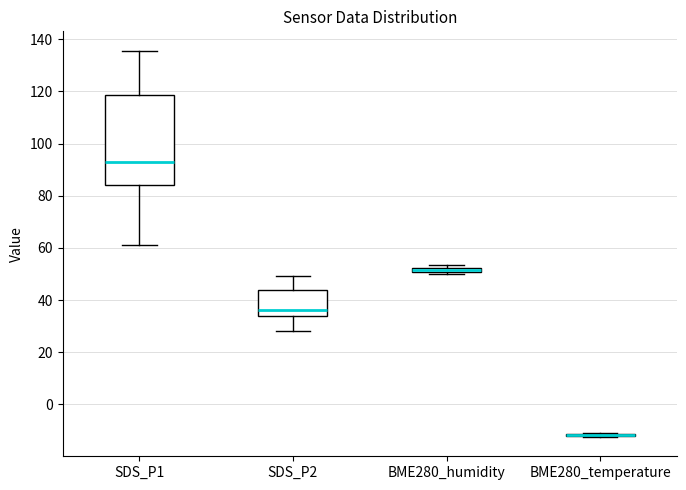

Which box is the tallest, from its lower edge to its upper edge?

SDS_P1